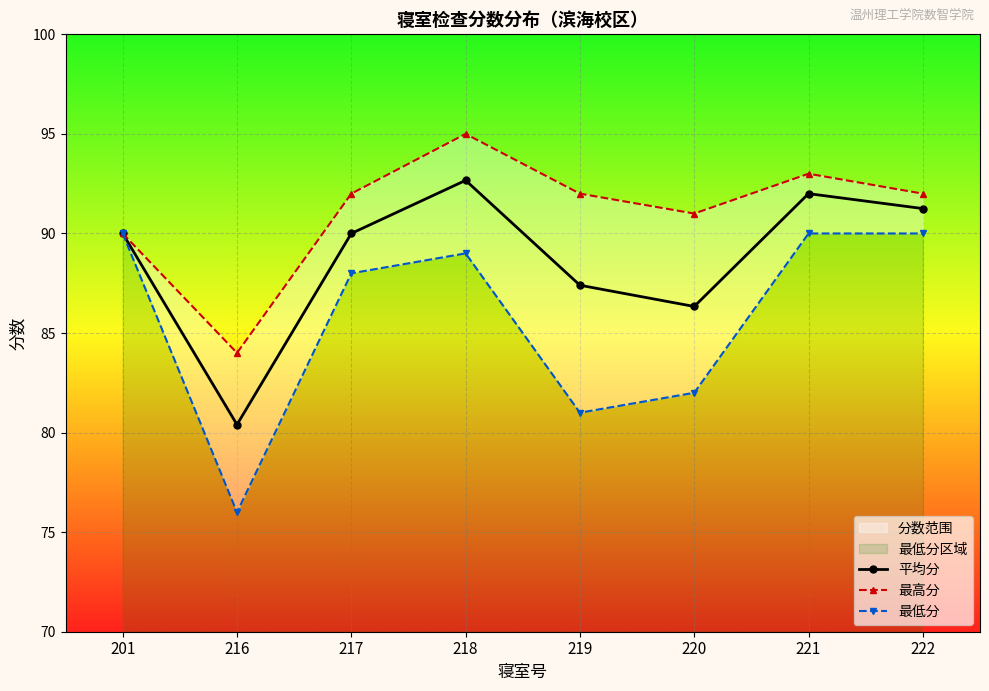

What is the spread (max minus min) of values at 217?

4.0